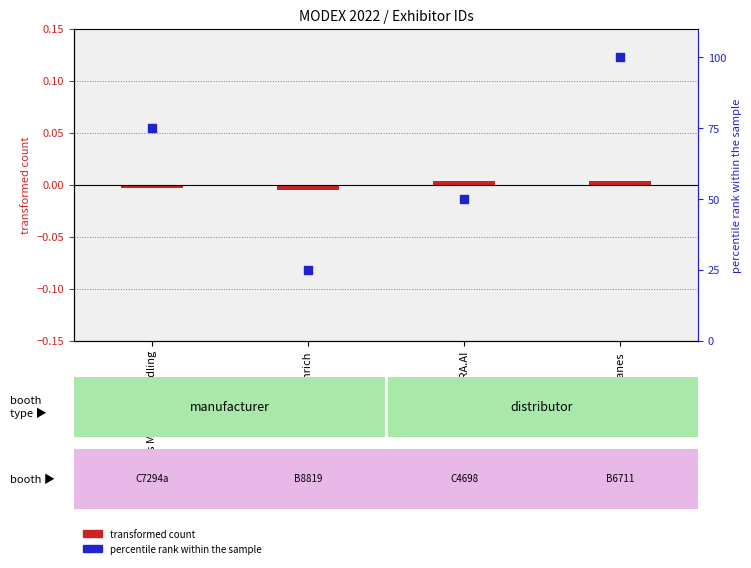

Which series has the largest total across all categories?

percentile rank within the sample